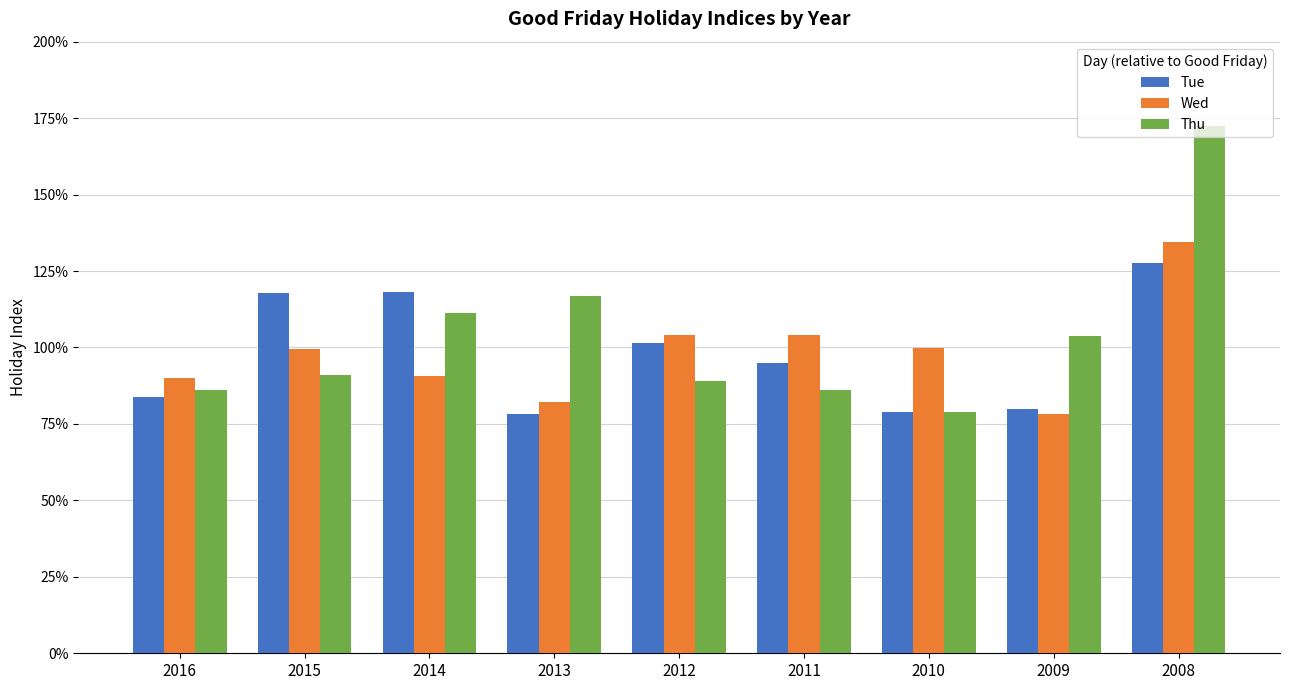

Which series has the largest range (max minus min)?

Thu